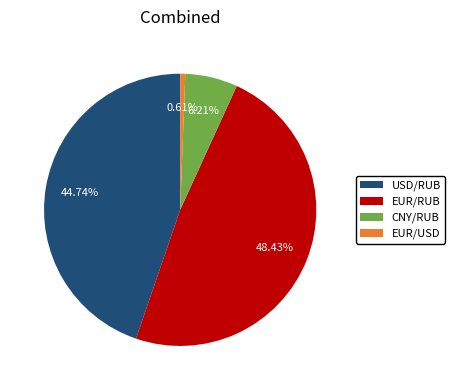

The USD/RUB slice represents 37% of the pie. True or false?

False